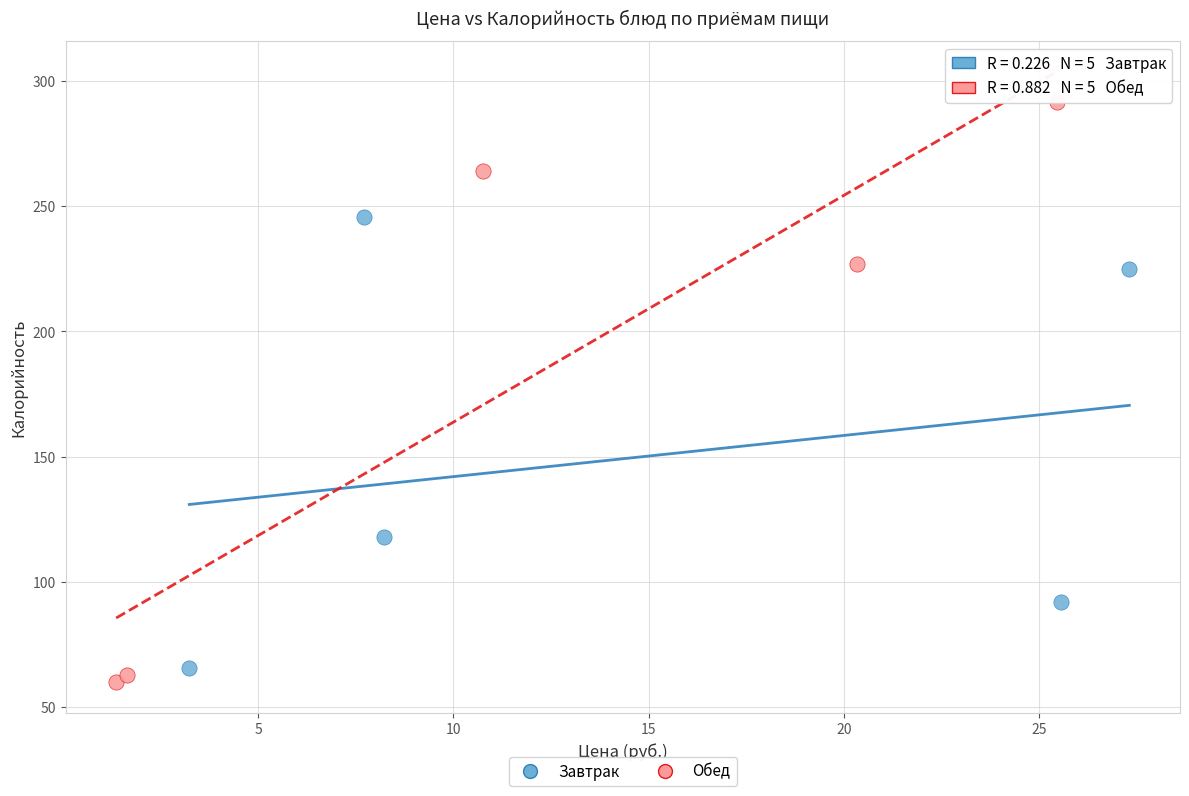

Which series has the widest spread of Y values?

Обед